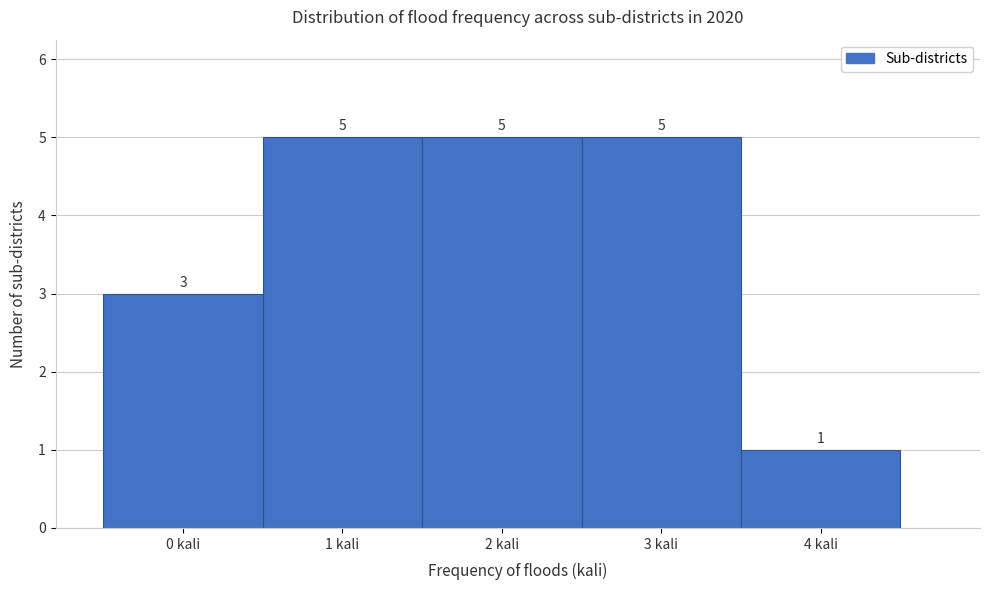

What is the height of the bar covering 0.5 to 1.5 on the x-axis?

5